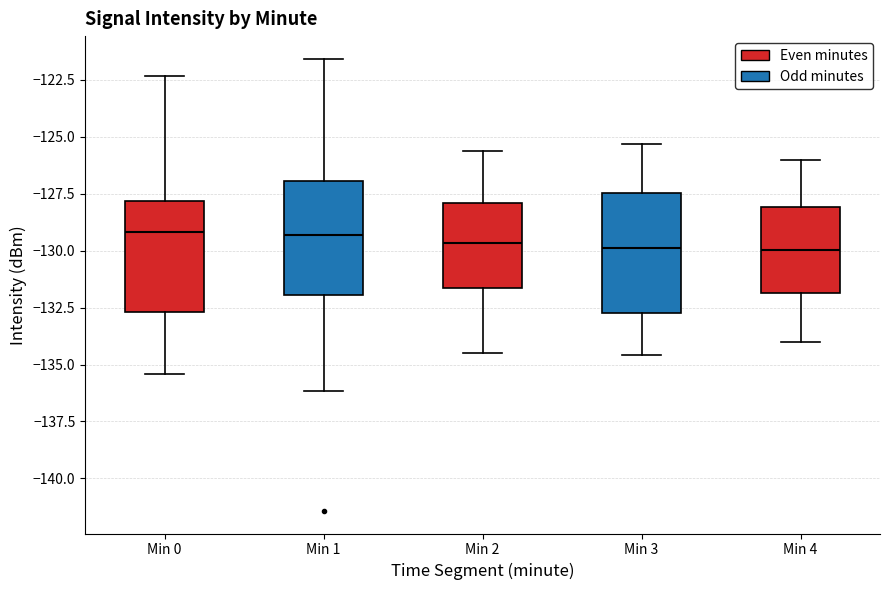

Reading left to right, read every box against the y-axis: the position of its median line, the range the box covers, and the ends of its whiskers. The values are not printed on the chart, so give them approximately, as read against the axis.

Min 0: median -129.0, box -132.5 to -128.0, whiskers -135.5 to -122.5
Min 1: median -129.5, box -132.0 to -127.0, whiskers -136.0 to -121.5
Min 2: median -129.5, box -131.5 to -128.0, whiskers -134.5 to -125.5
Min 3: median -130.0, box -132.5 to -127.5, whiskers -134.5 to -125.5
Min 4: median -130.0, box -132.0 to -128.0, whiskers -134.0 to -126.0